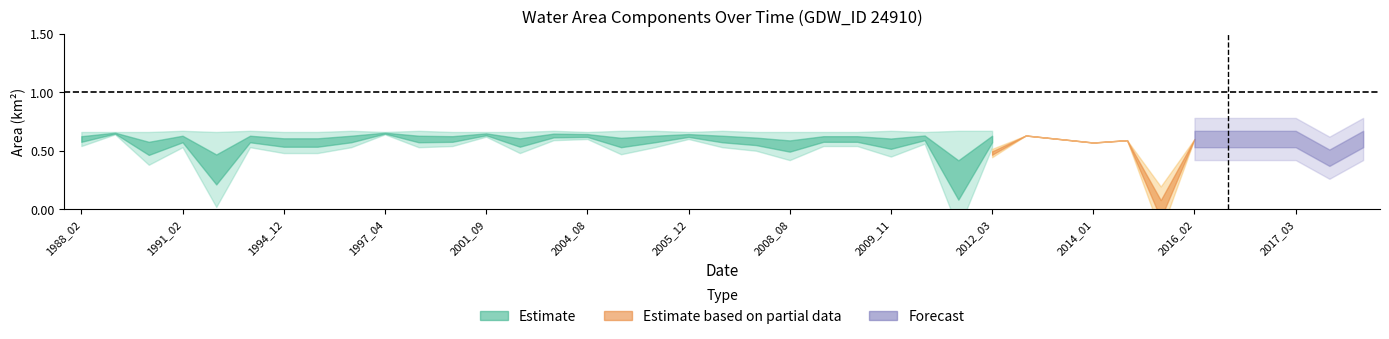

Does the chart have visible grid lines?

No